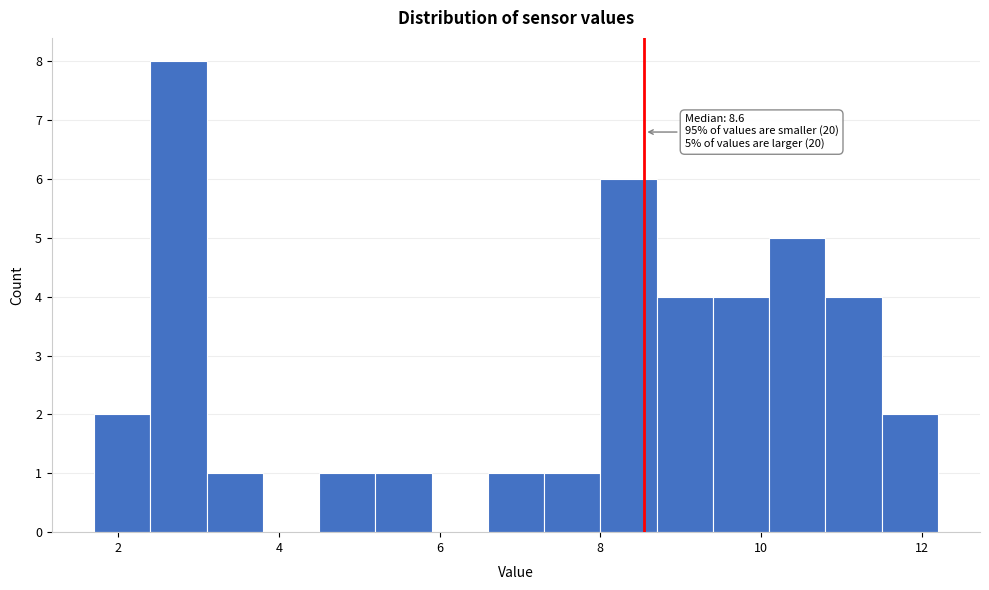

Around what value on the x-axis is the tallest bar? Give the approximate position of its centre, as read against the axis.

2.8